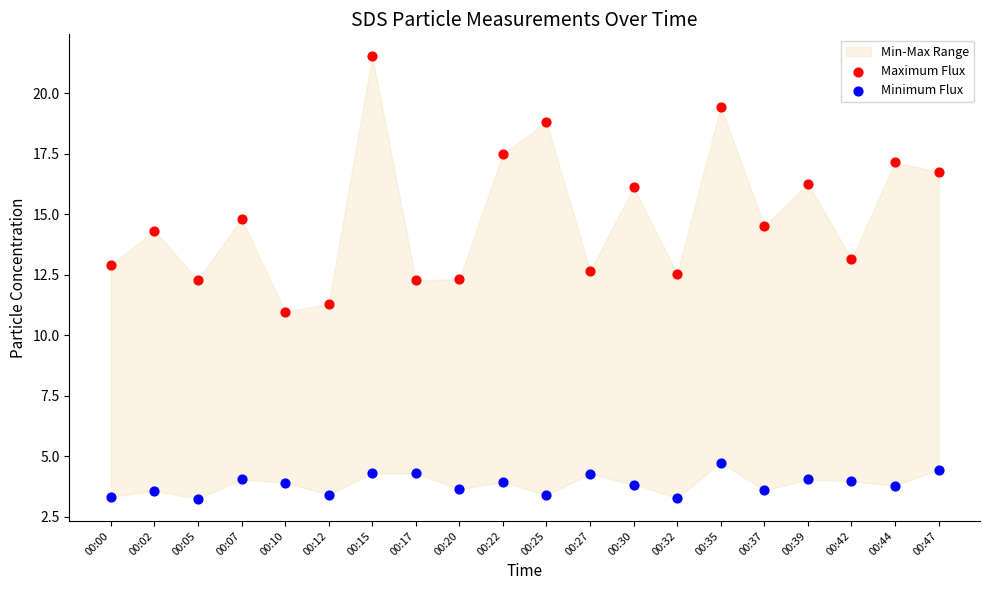

Which series has the largest Y range (max minus min)?

Maximum Flux